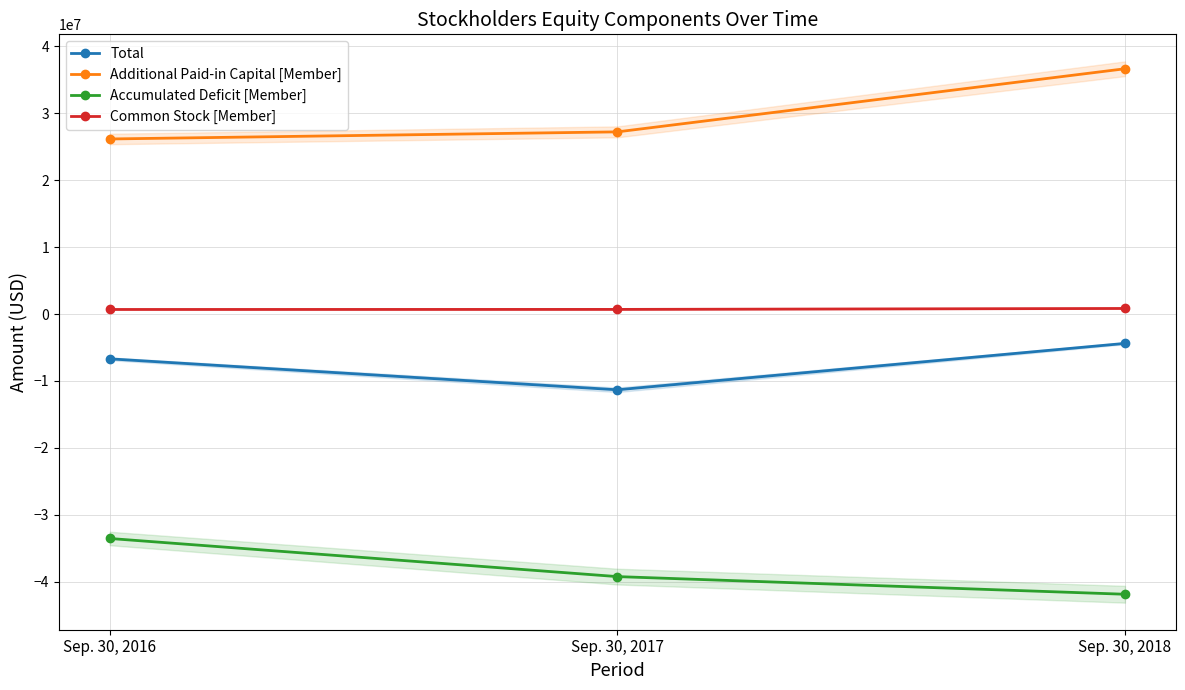

Is it true that Accumulated Deficit [Member] equals -25627418 at Sep. 30, 2018?

False